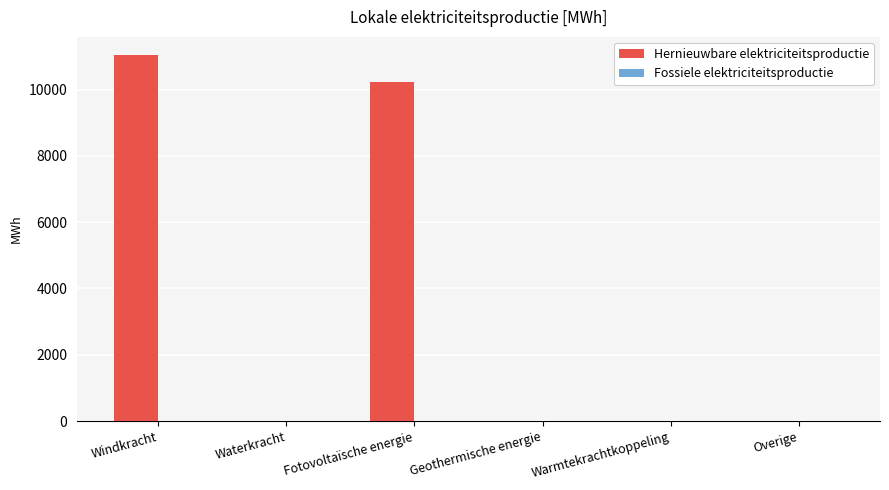

Where is Hernieuwbare elektriciteitsproductie nearest to the value 5520?

Fotovoltaïsche energie